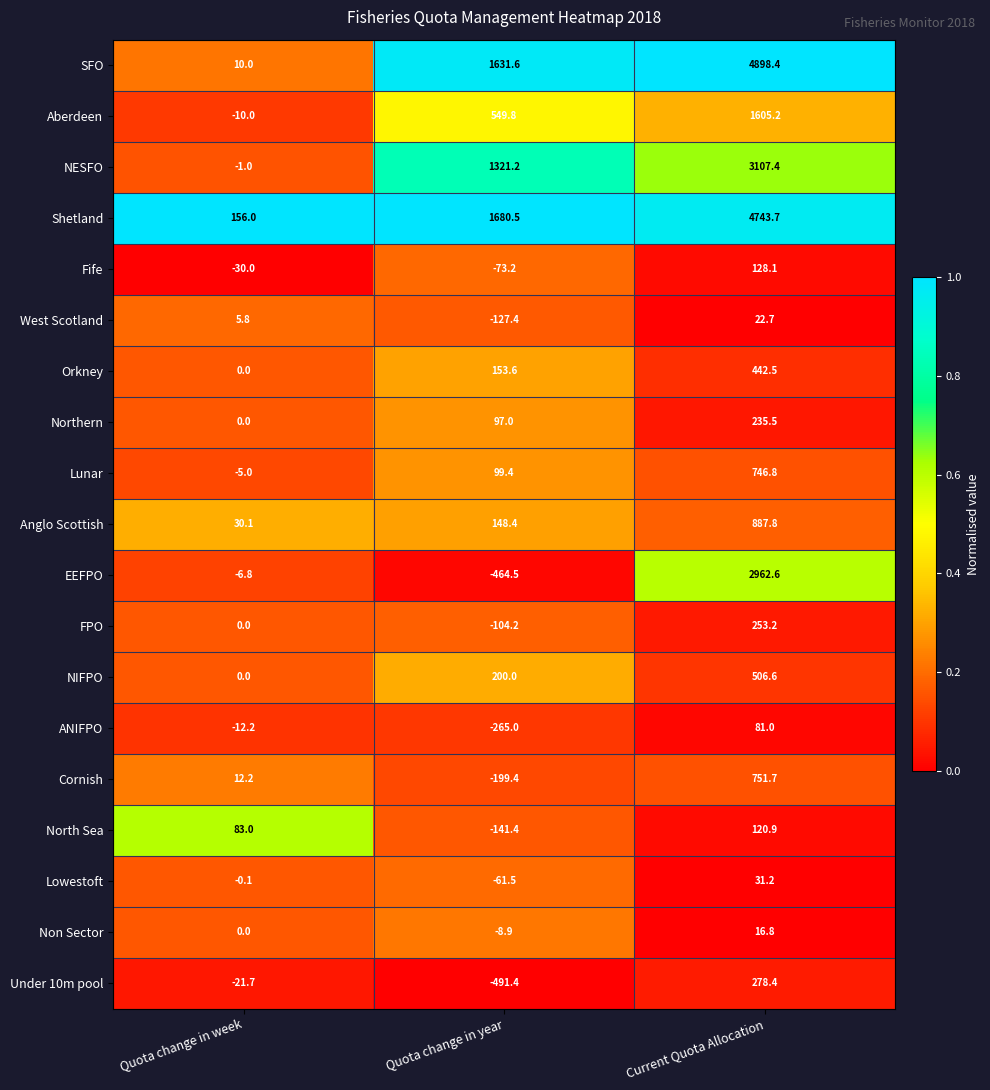

Which series has the largest total across all categories?

Shetland